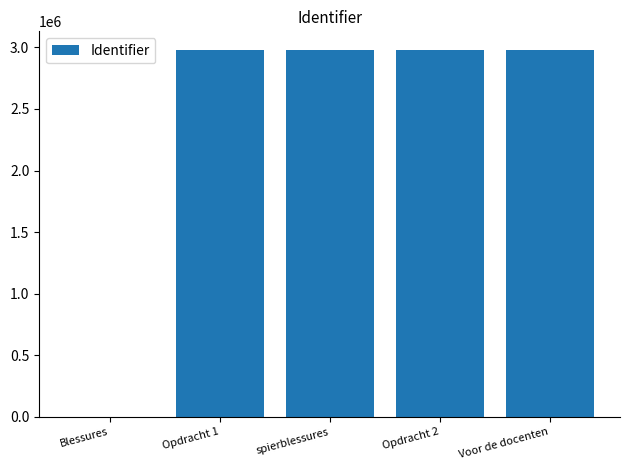

What is the change in value from Blessures to spierblessures?

+2981086